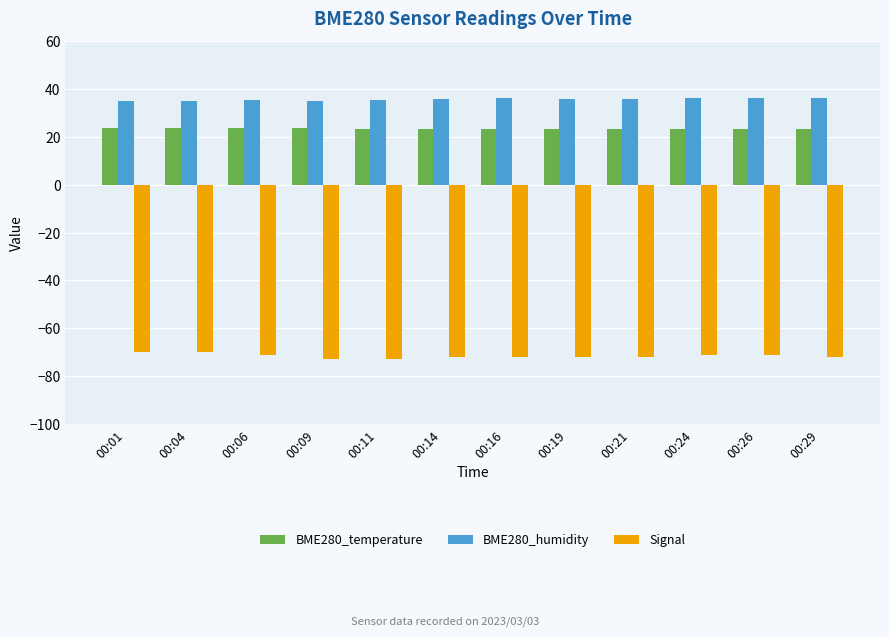

What is the total value across all series at 00:01?

-11.2